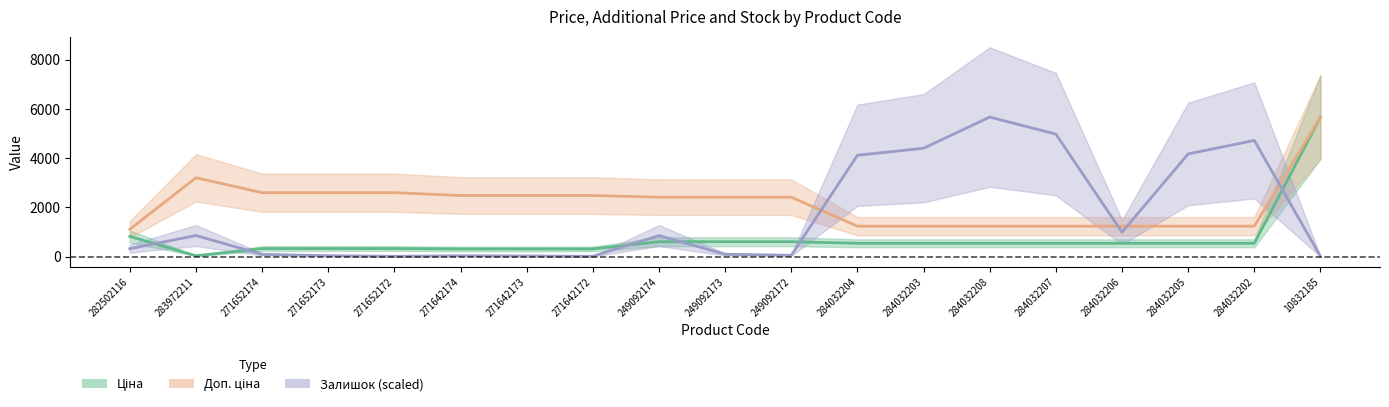

Rank the series by their maximum value, from highest to lowest.

Ціна, Доп. ціна, Залишок (scaled)